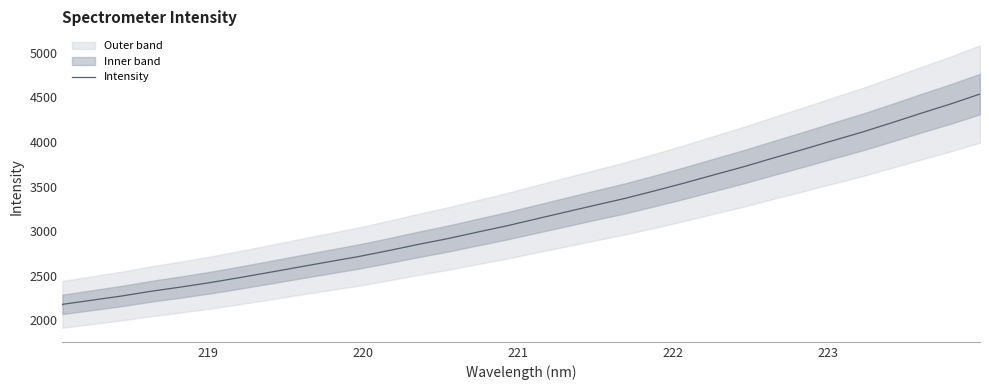

What is the lowest value of the Intensity series?

2180.8